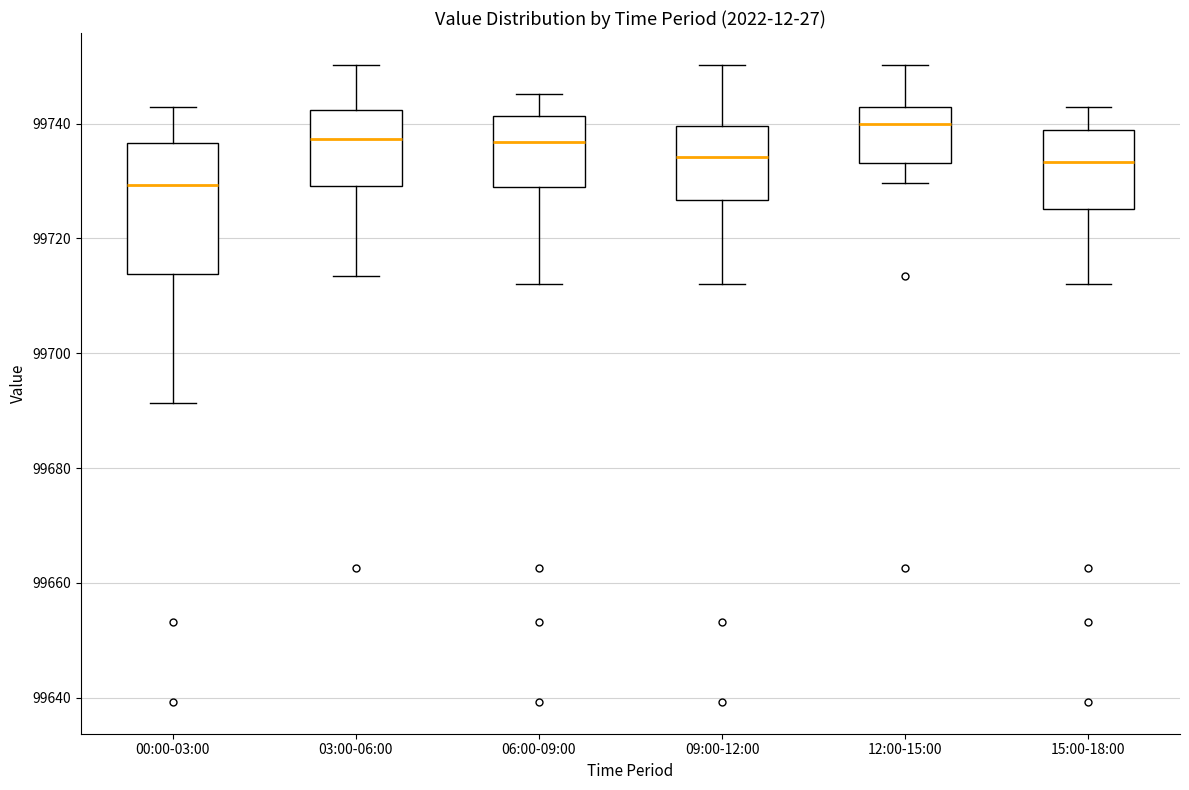

Reading left to right, read every box against the y-axis: the position of its median line, the range the box covers, and the ends of its whiskers. The values are not printed on the chart, so give them approximately, as read against the axis.

00:00-03:00: median 99730, box 99714 to 99736, whiskers 99692 to 99742
03:00-06:00: median 99738, box 99730 to 99742, whiskers 99714 to 99750
06:00-09:00: median 99736, box 99730 to 99742, whiskers 99712 to 99746
09:00-12:00: median 99734, box 99726 to 99740, whiskers 99712 to 99750
12:00-15:00: median 99740, box 99734 to 99742, whiskers 99730 to 99750
15:00-18:00: median 99734, box 99726 to 99738, whiskers 99712 to 99742